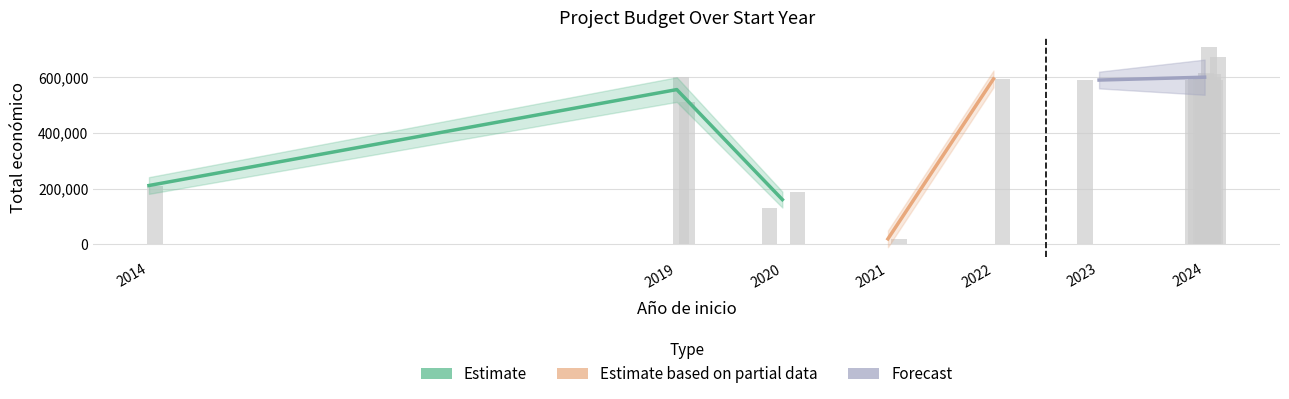

What is the label of the 11th bar from the left?

2024